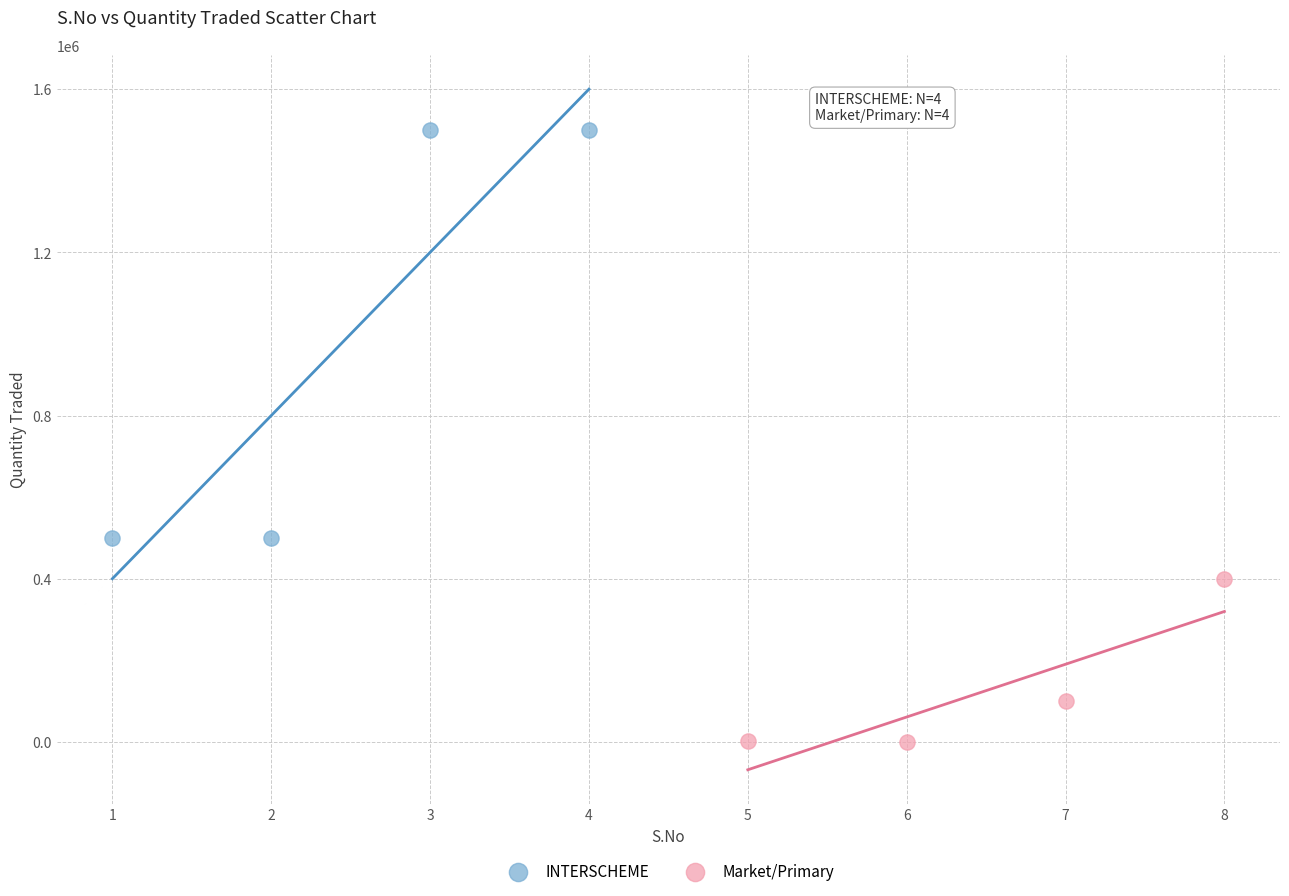

Which series reaches the minimum Y coordinate?

Market/Primary